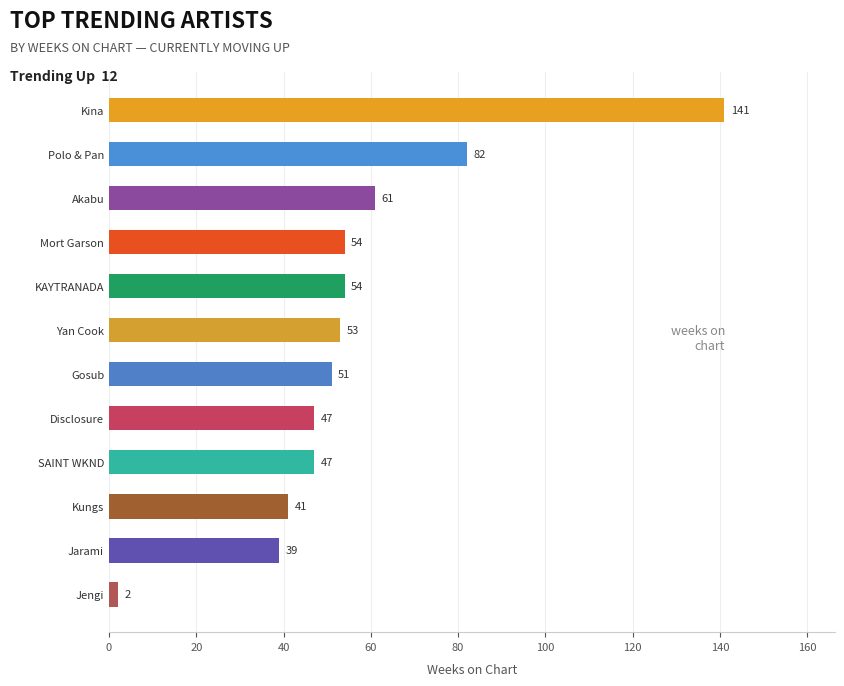

Count the number of data series in this chart.

1